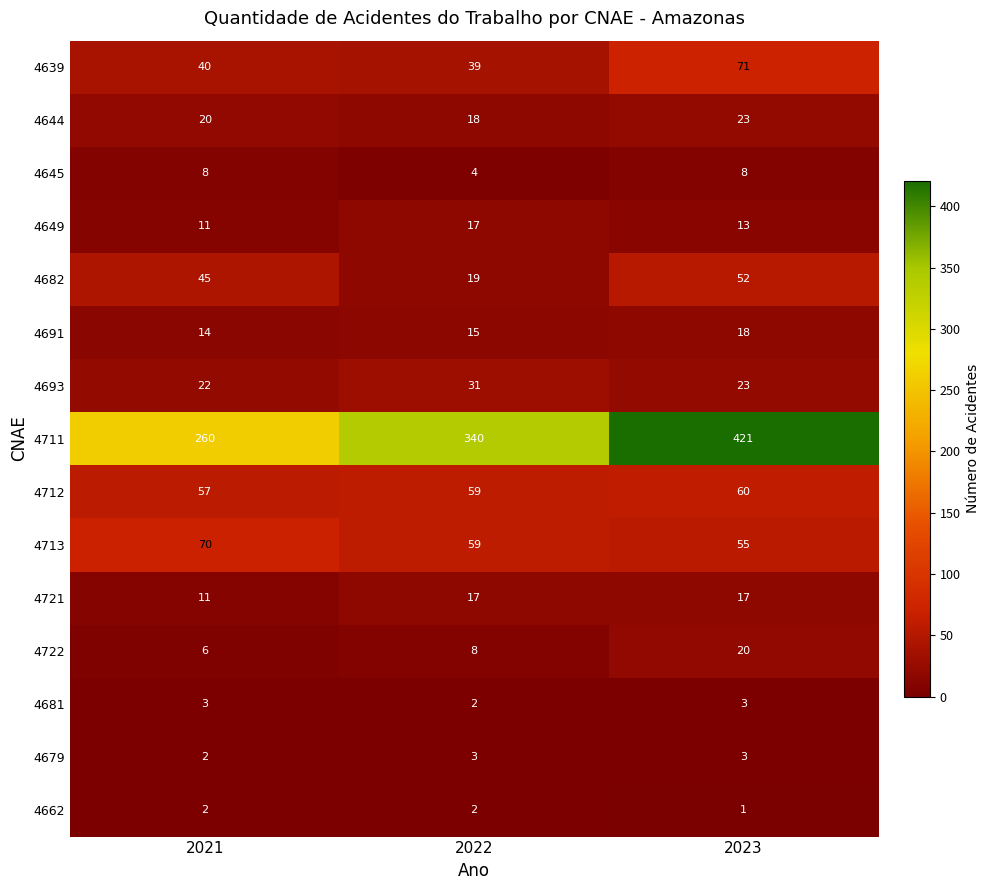

Is the value of 4649 at 2022 greater than the value of 4722 at 2021?

Yes